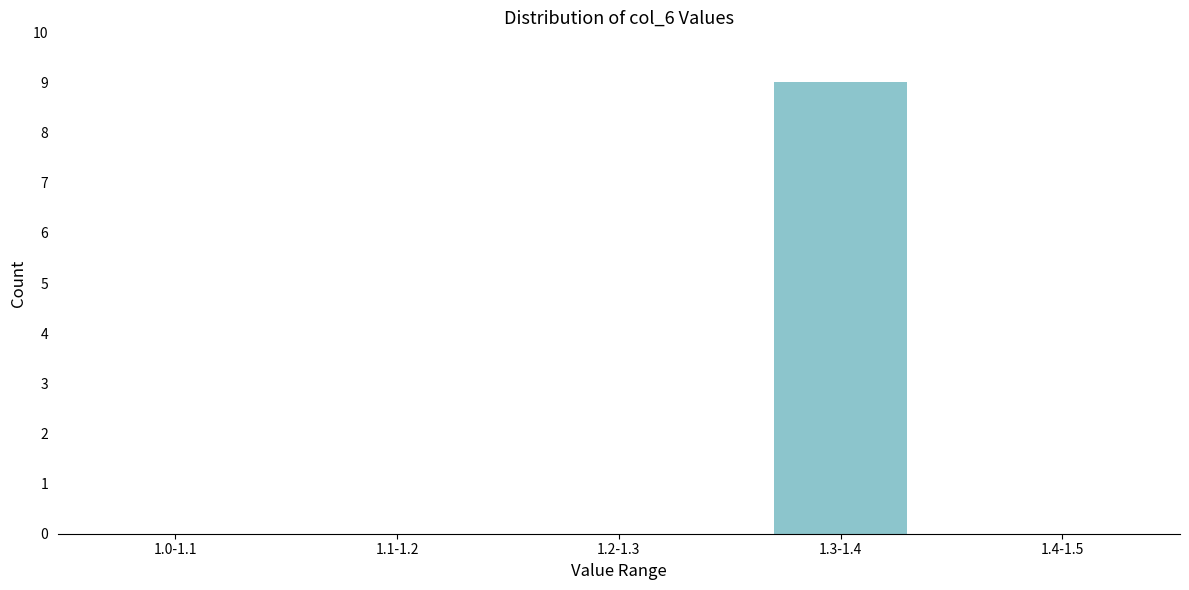

Reading right to left, transcribe all the data shown in this chart.

1.4-1.5=0	1.3-1.4=9	1.2-1.3=0	1.1-1.2=0	1.0-1.1=0